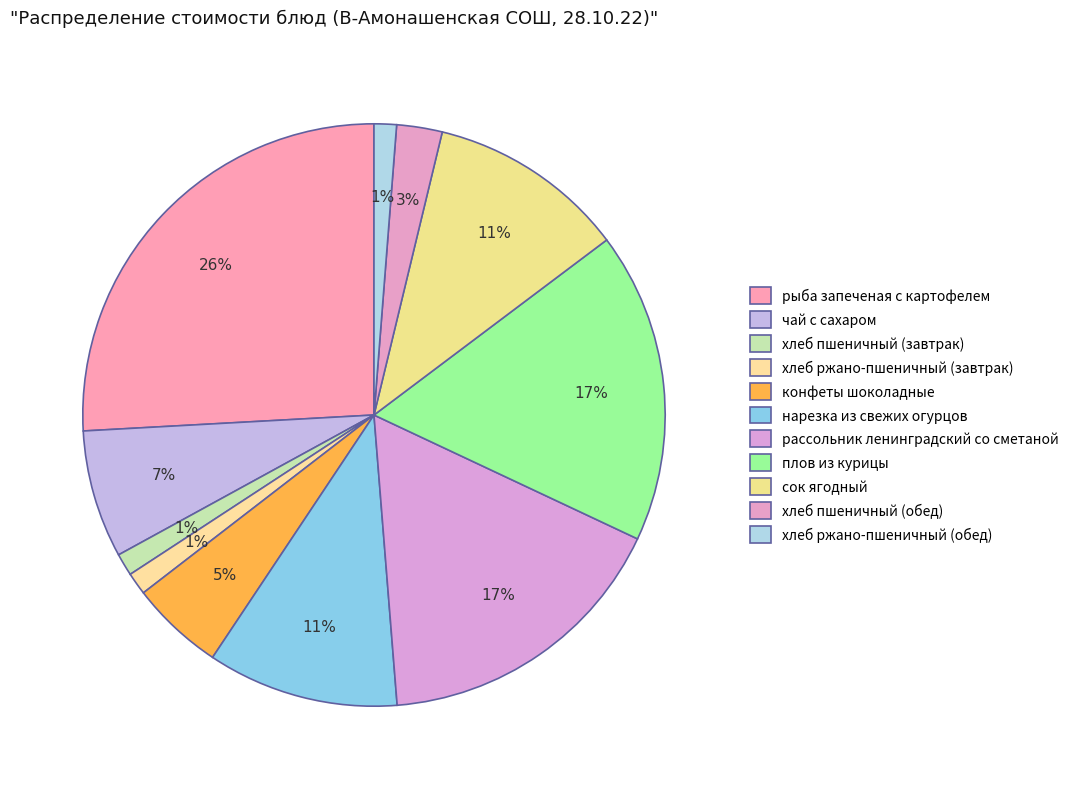

How many segments does this pie chart have?

11